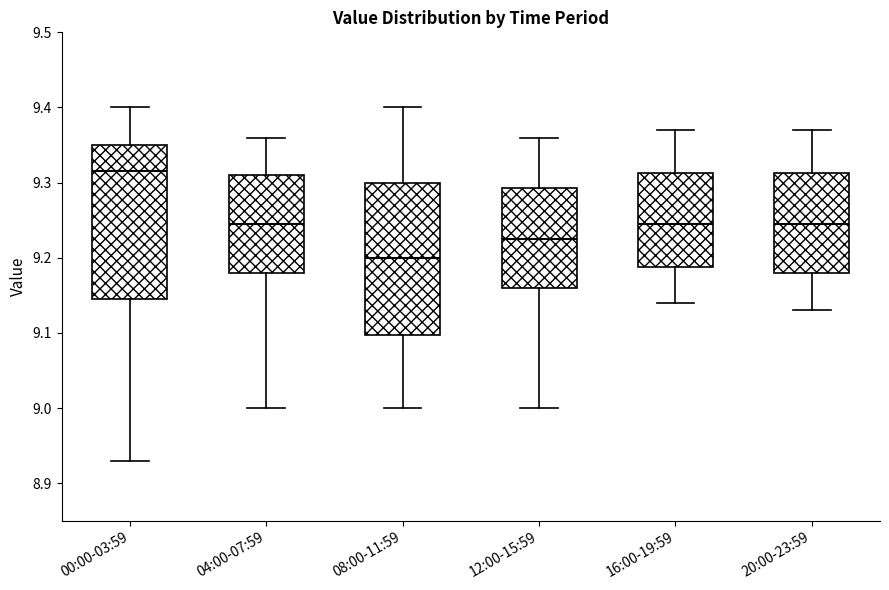

Reading left to right, transcribe this box plot: for each box, give where its median line is, the range the box spans, and where its two whiskers end, as read against the y-axis. The values are not printed on the chart, so give them approximately, as read against the axis.

00:00-03:59: median 9.32, box 9.15 to 9.35, whiskers 8.93 to 9.40
04:00-07:59: median 9.25, box 9.18 to 9.31, whiskers 9.00 to 9.36
08:00-11:59: median 9.20, box 9.10 to 9.30, whiskers 9.00 to 9.40
12:00-15:59: median 9.23, box 9.16 to 9.29, whiskers 9.00 to 9.36
16:00-19:59: median 9.25, box 9.19 to 9.31, whiskers 9.14 to 9.37
20:00-23:59: median 9.25, box 9.18 to 9.31, whiskers 9.13 to 9.37